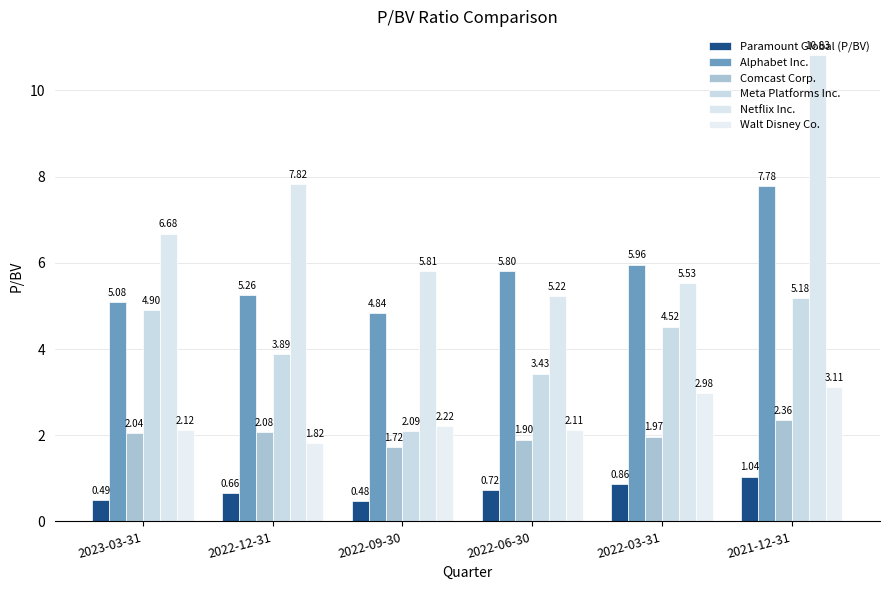

Is it true that Walt Disney Co. equals 1.4 at 2023-03-31?

False